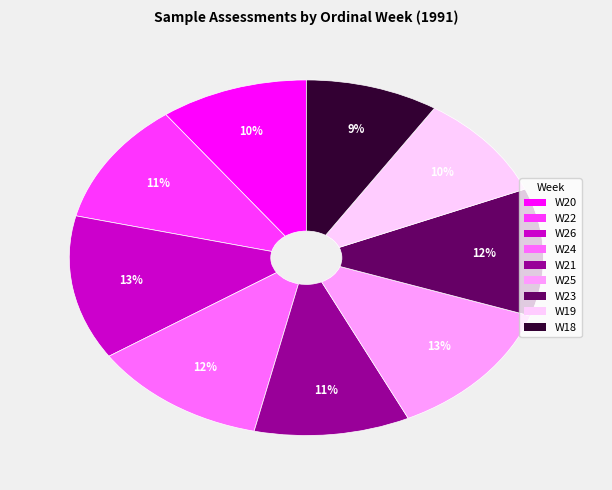

What percentage is the W24 slice, to the nearest percent?

12%